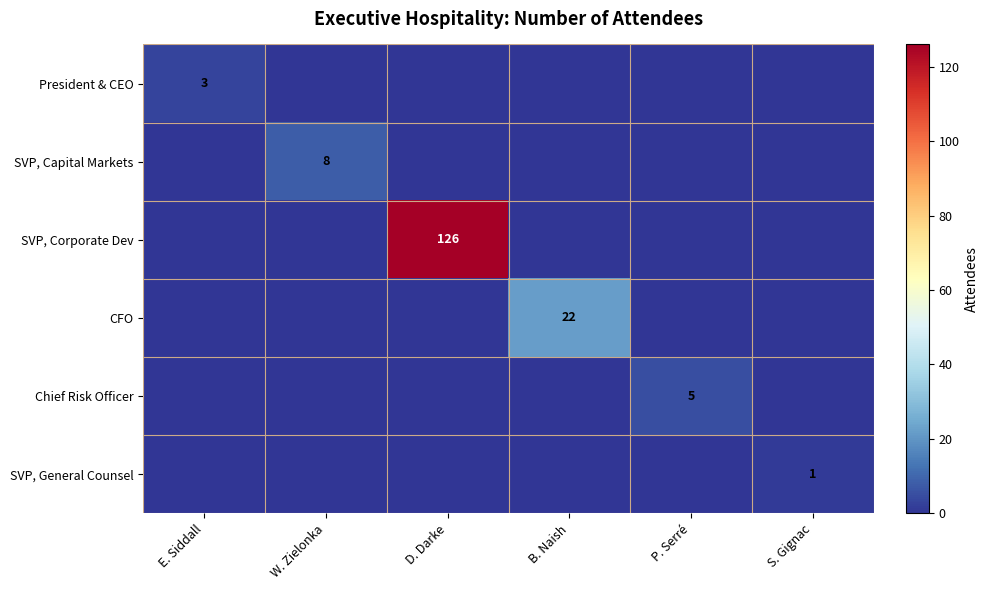

Is it true that CFO equals 15 at B. Naish?

False